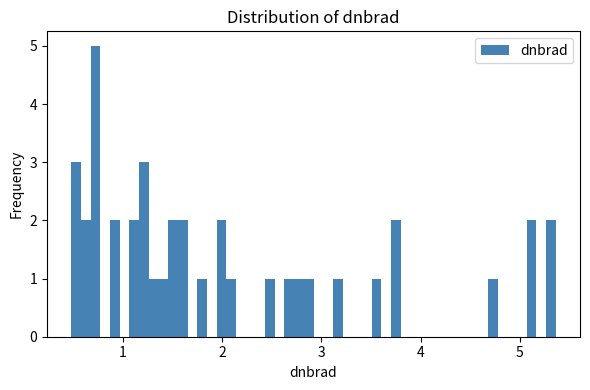

Read against the x-axis, roughly where is the centre of the tallest bar?

0.7